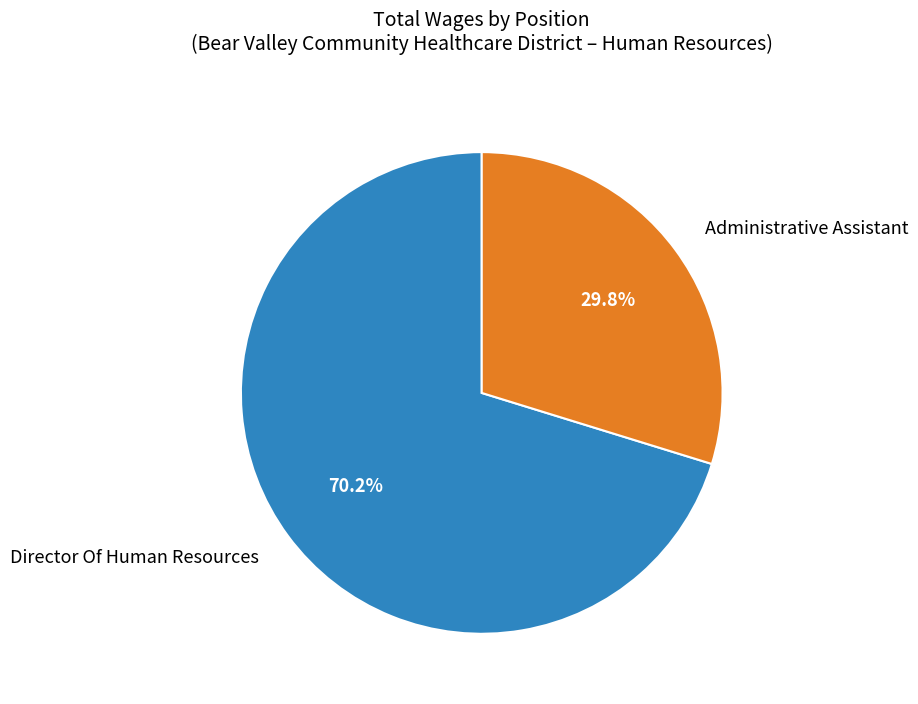

Do Director Of Human Resources and Administrative Assistant together represent more than half of the pie?

Yes